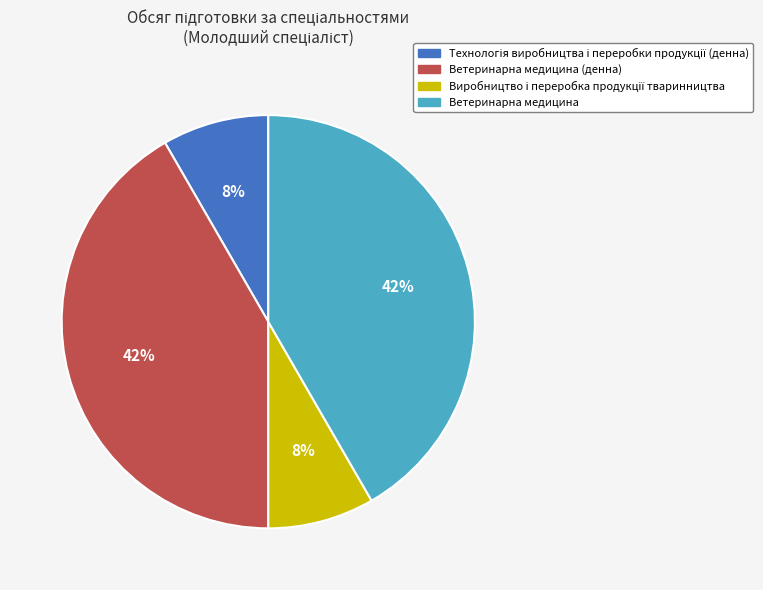

Does Ветеринарна медицина represent more than half of the total?

No